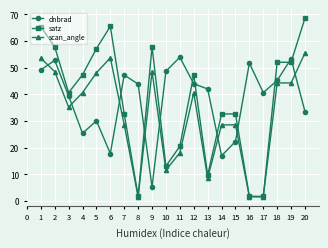

What is the value of the scan_angle point at the 4th from the left?

40.6